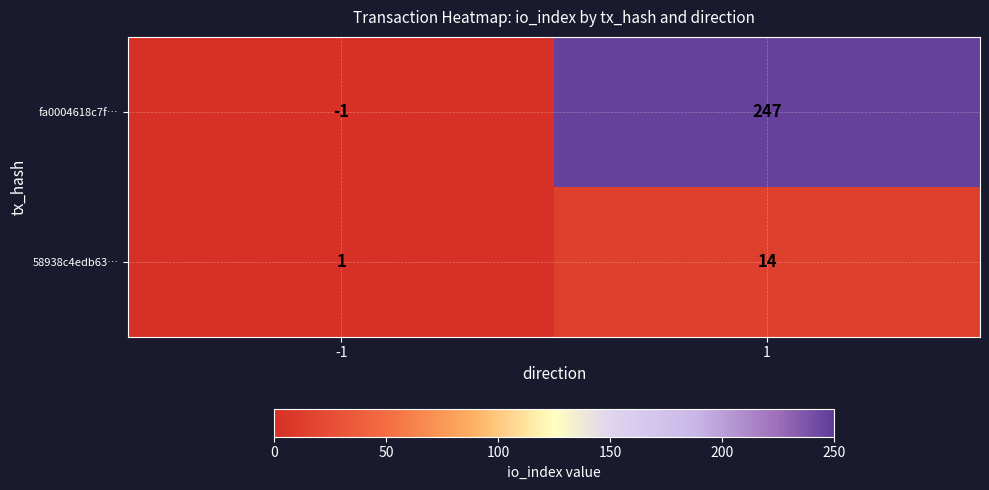

What is the sum of the fa0004618c7f… values at 1 and -1?

246